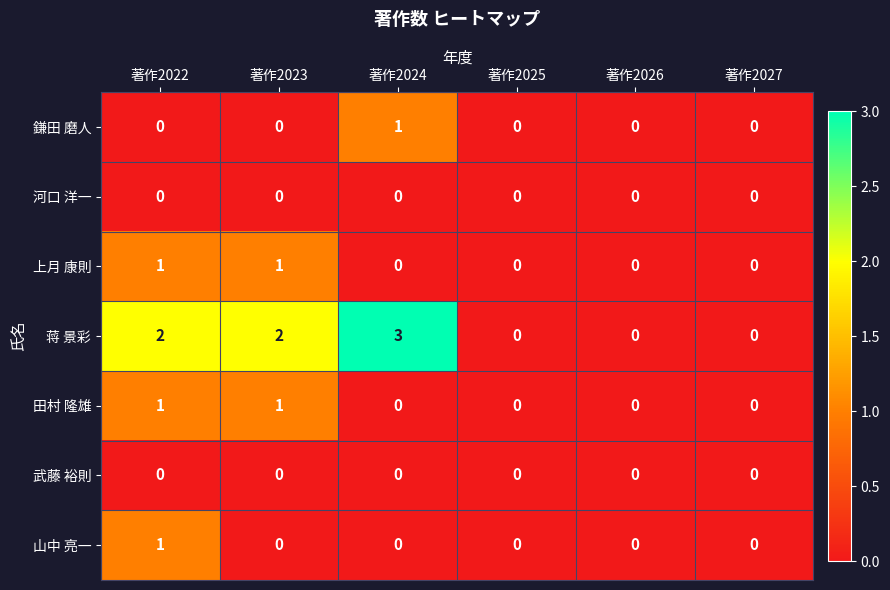

At which category is the sum across all series the highest?

著作2022